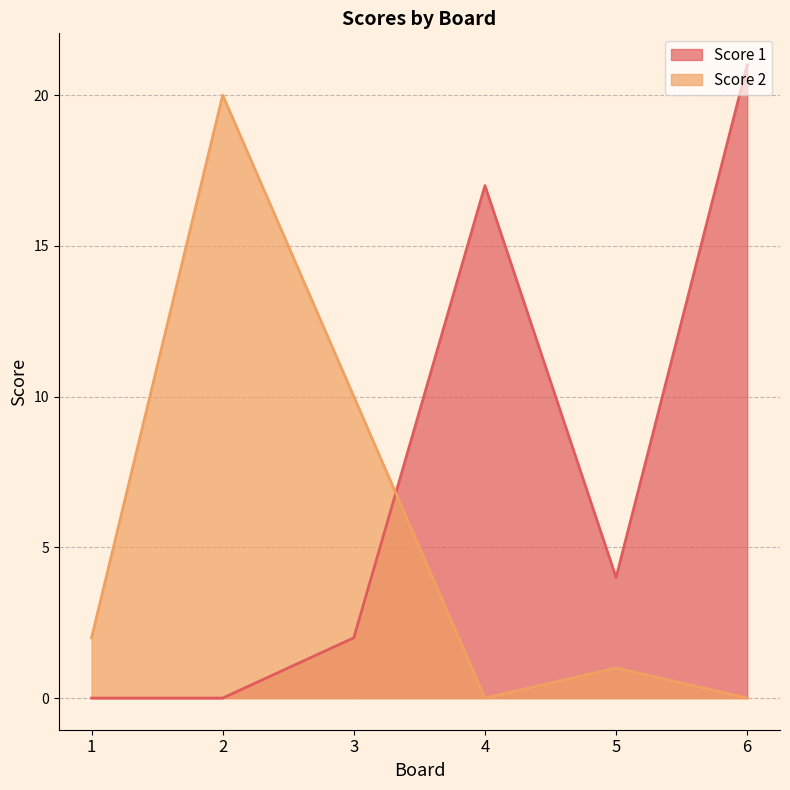

True or false: Score 1 has more than 2 points higher than both neighbors.

False